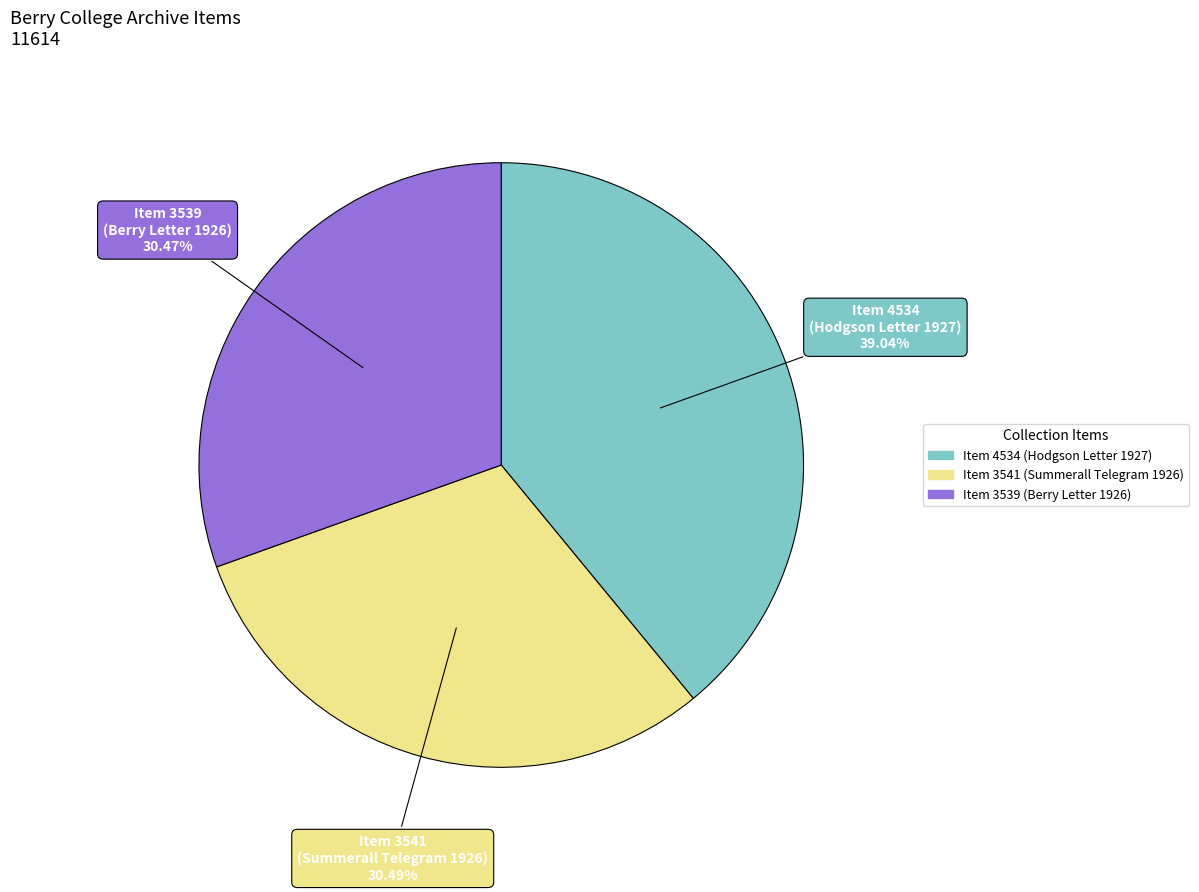

Count the number of slices in the pie.

3